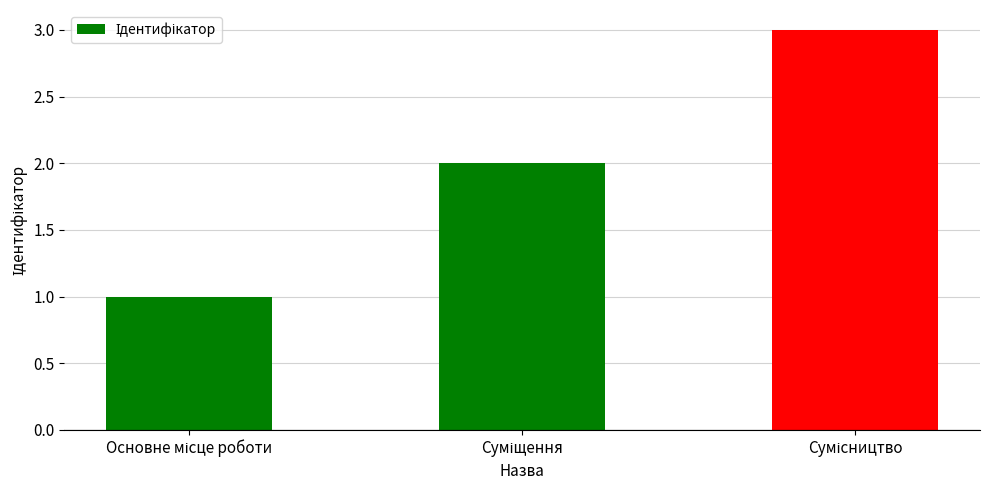

What is the sum of all values?

6